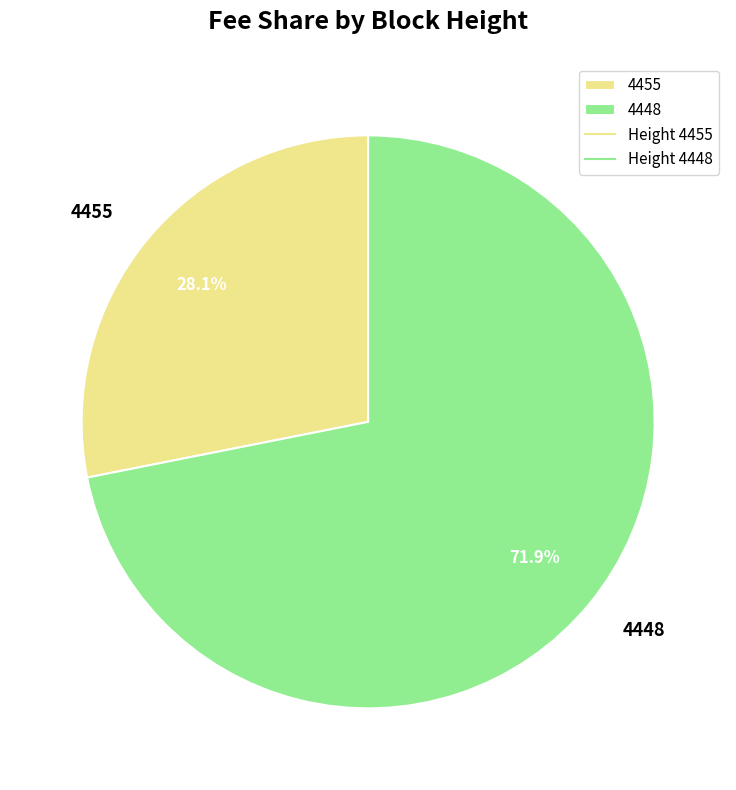

To the nearest percent, what is the difference between the 4455 and 4448 slice percentages?

44%